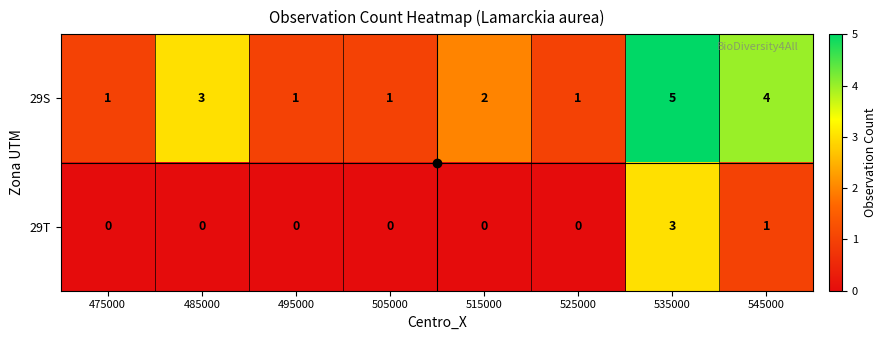

Is it true that 29T equals -1 at 475000?

False